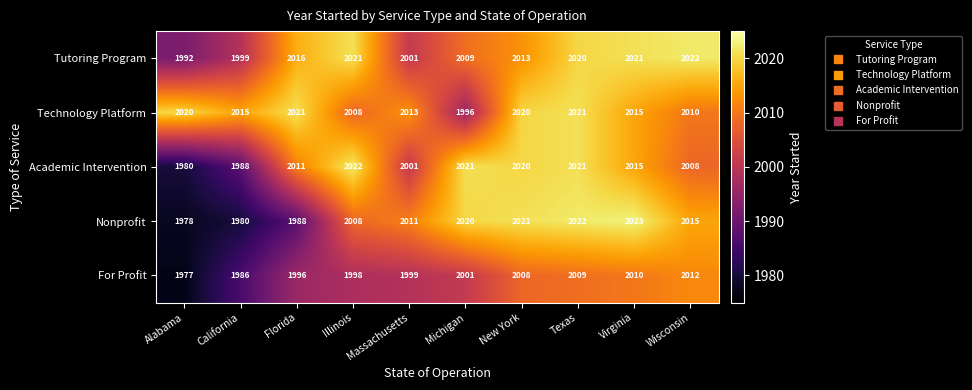

Which series has the largest total across all categories?

Technology Platform